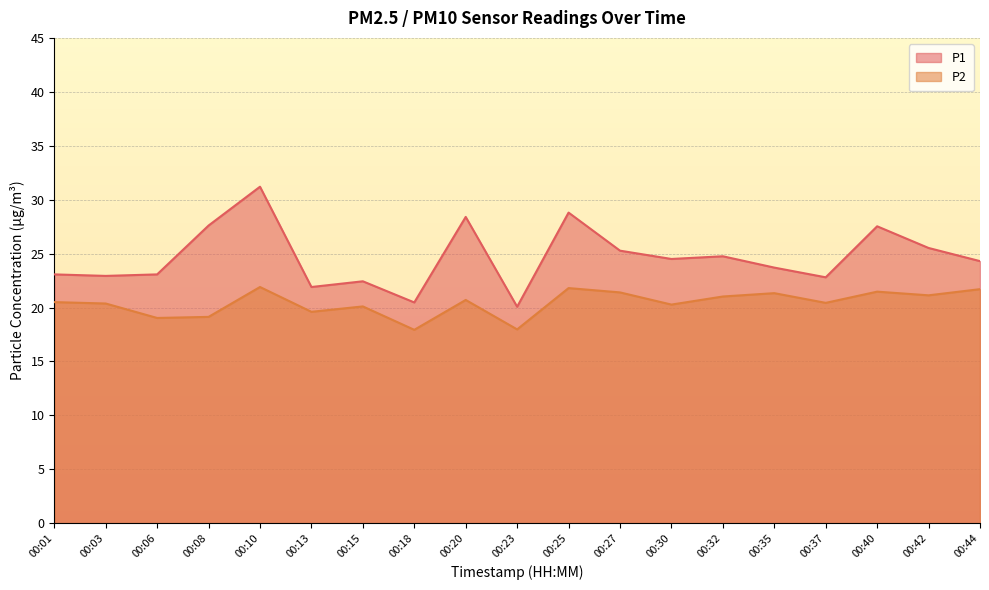

What is the lowest value of the P1 series?

20.1